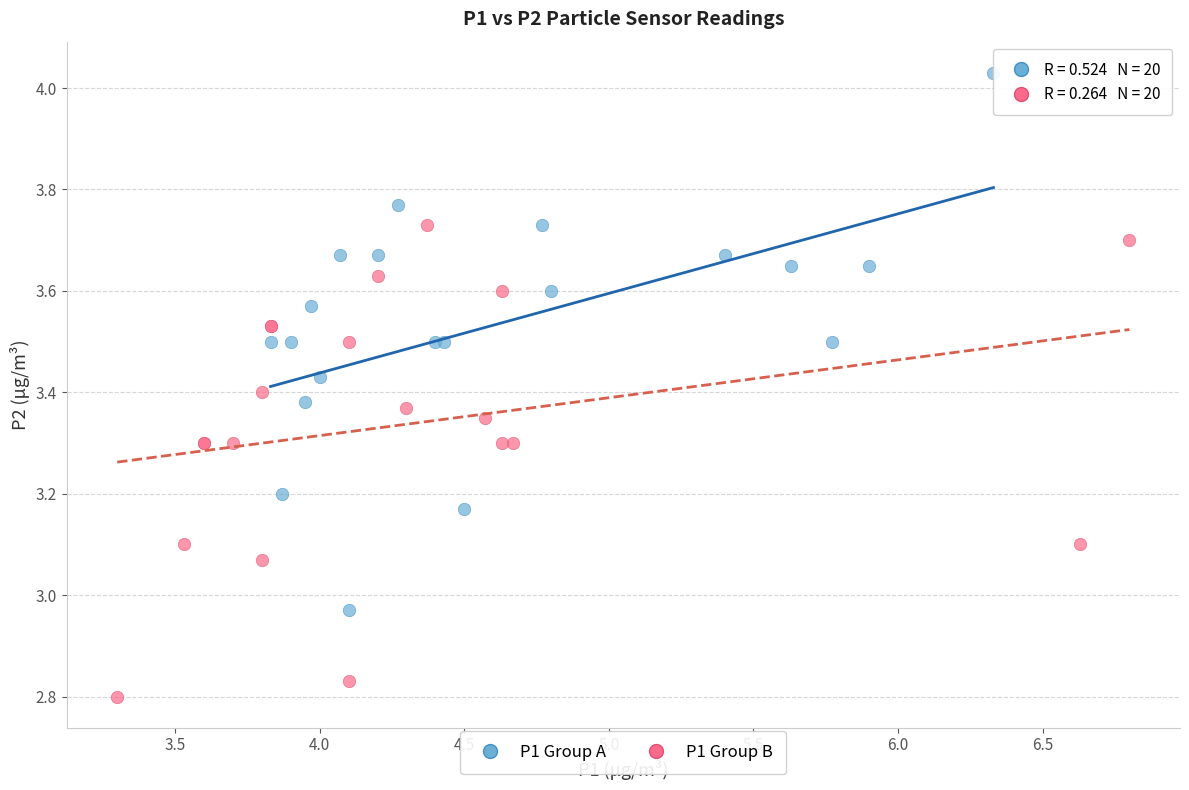

Which series contains the lowest Y value?

P1 Group B